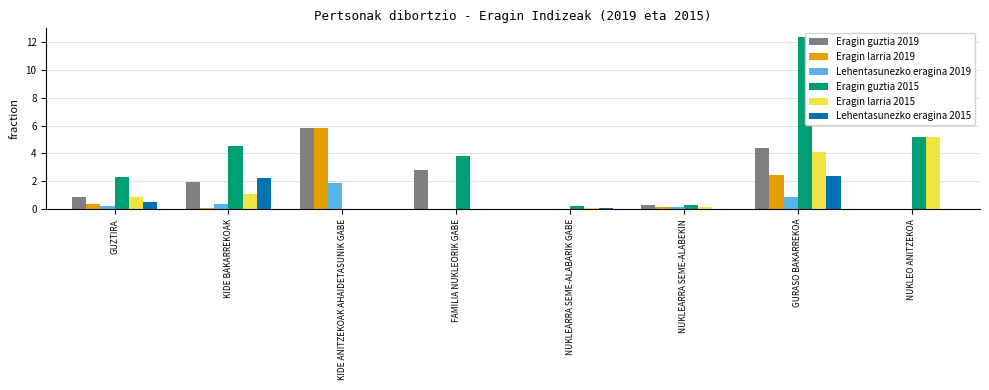

Which series has the largest total across all categories?

Eragin guztia 2015